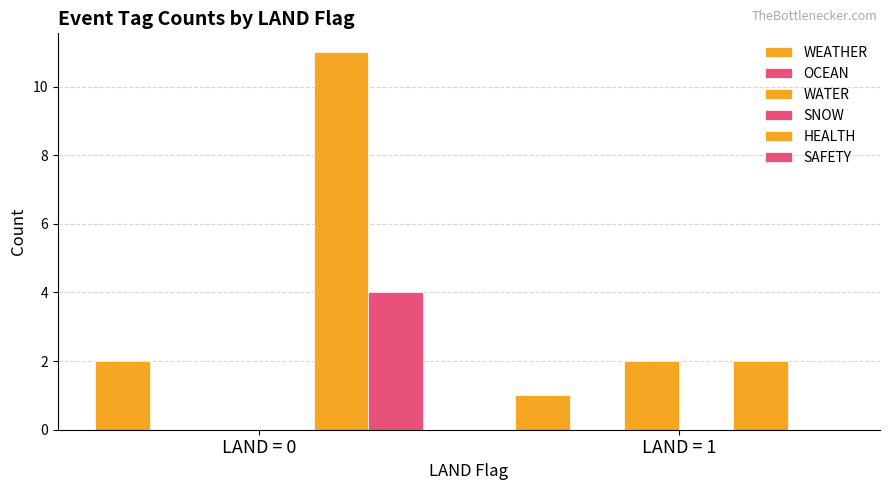

What is the average value of the SAFETY series?

2